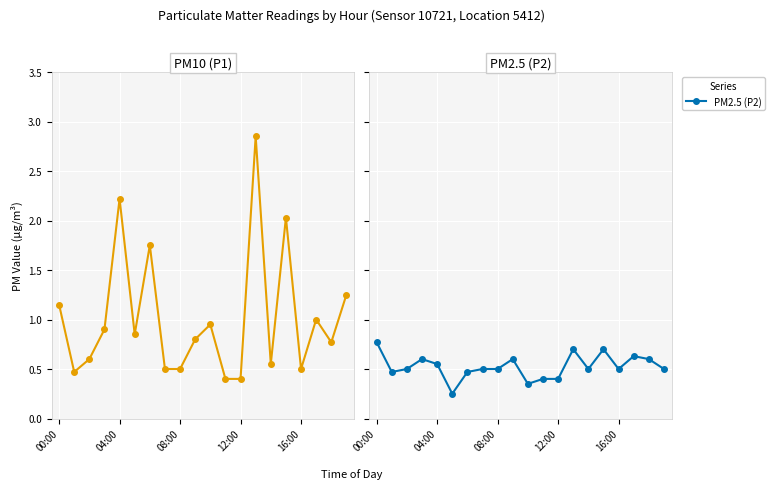

Reading left to right, list all the values displayed in this chart.

PM10 (P1): 1.1	0.5	0.6	0.9	2.2	0.8	1.8	0.5	0.5	0.8	0.9	0.4	0.4	2.9	0.6	2.0	0.5	1.0	0.8	1.2
PM2.5 (P2): 0.8	0.5	0.5	0.6	0.6	0.2	0.5	0.5	0.5	0.6	0.3	0.4	0.4	0.7	0.5	0.7	0.5	0.6	0.6	0.5